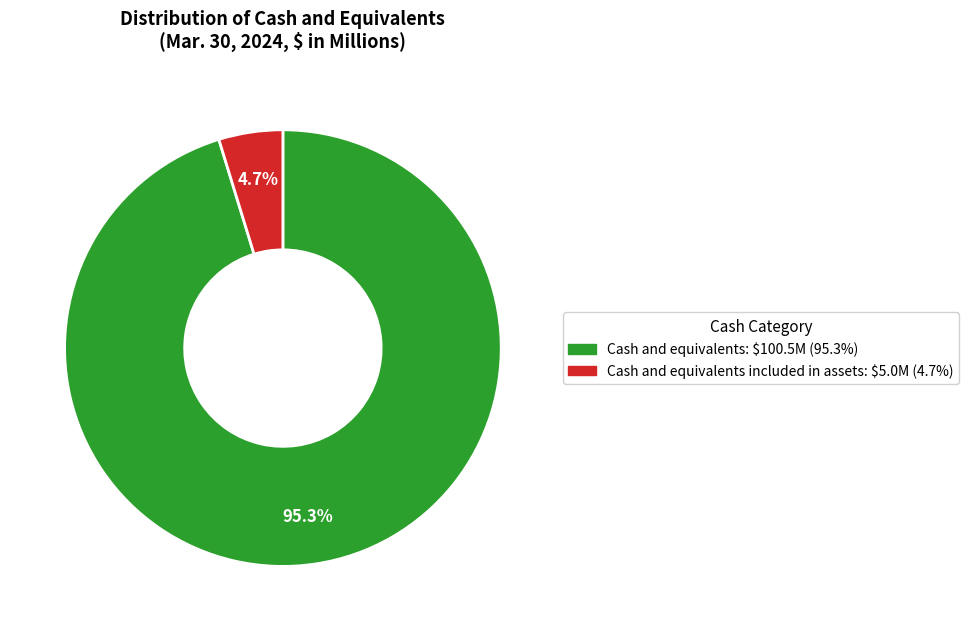

How many slices are in this pie chart?

2